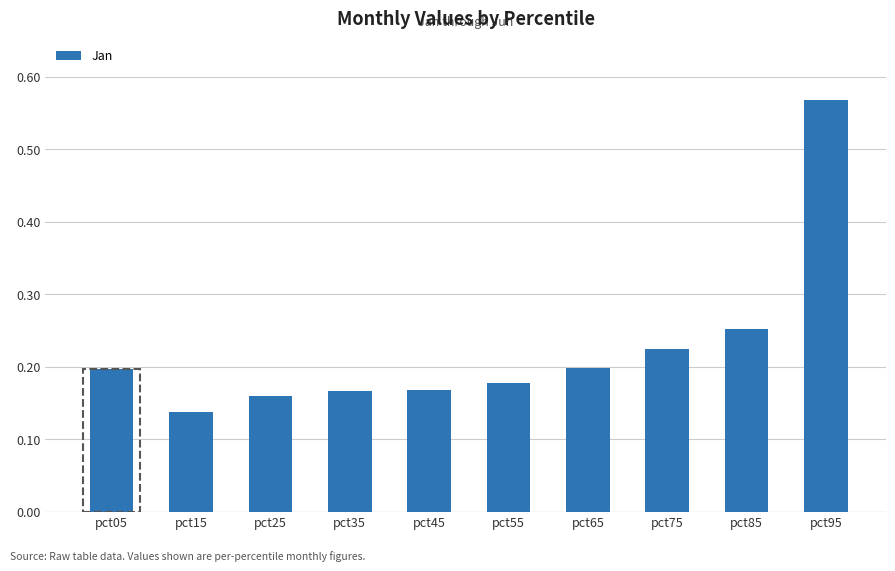

The value at pct45 is 0.2. True or false?

True